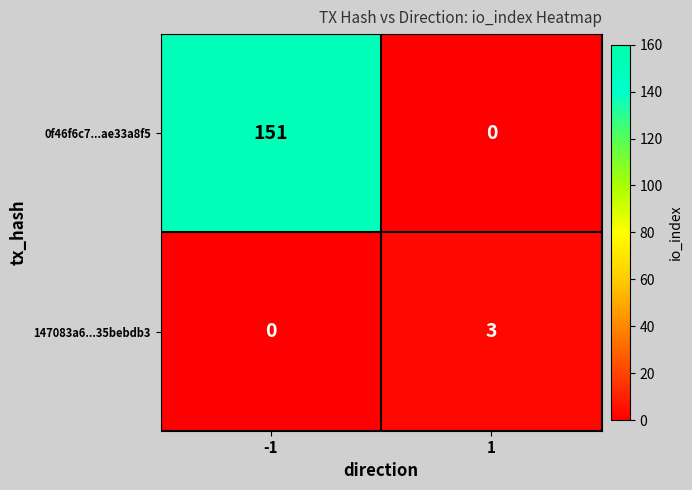

Reading left to right, extract all data points from this chart.

0f46f6c7...ae33a8f5: -1=151	1=0
147083a6...35bebdb3: -1=0	1=3